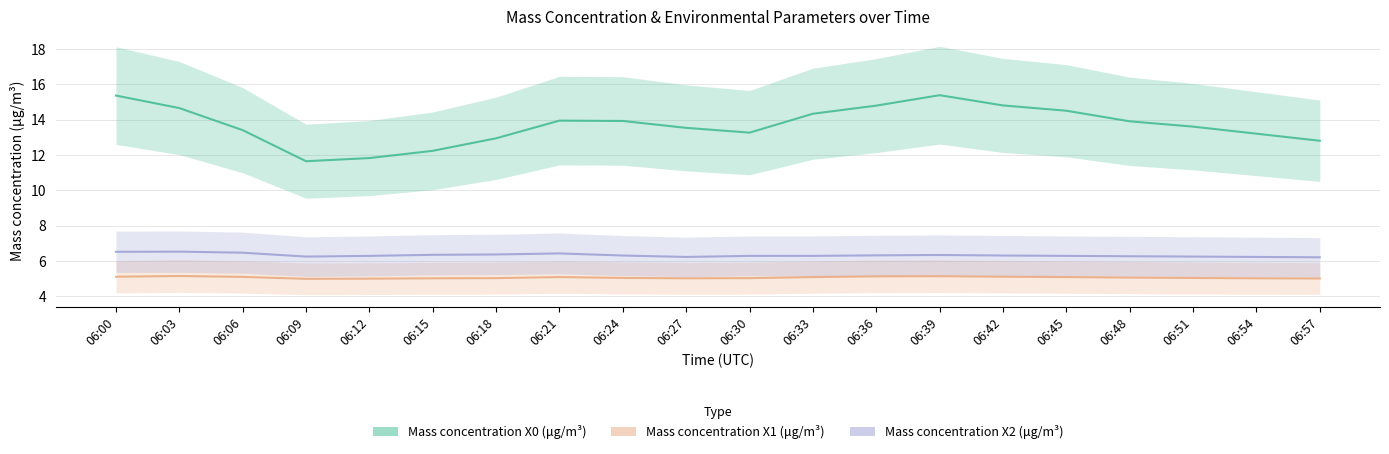

True or false: Mass concentration X2 (μg/m³) and Mass concentration X0 (μg/m³) cross at least once.

False